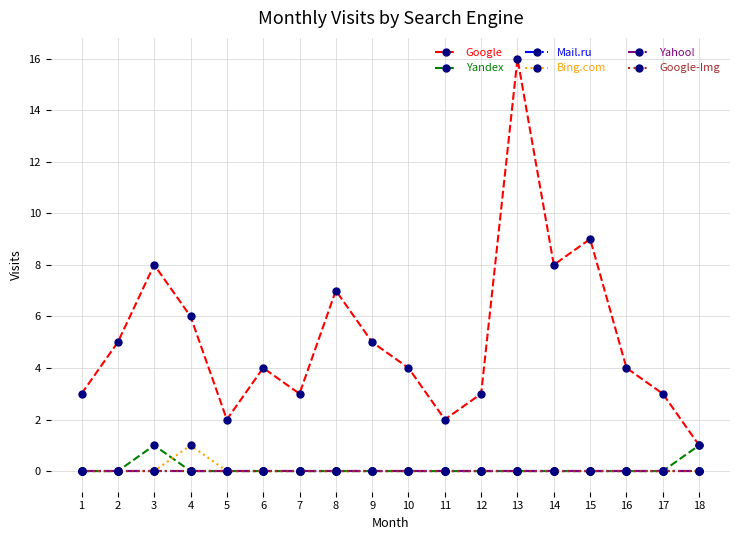

What is the difference between the Google values at 3 and 4?

2